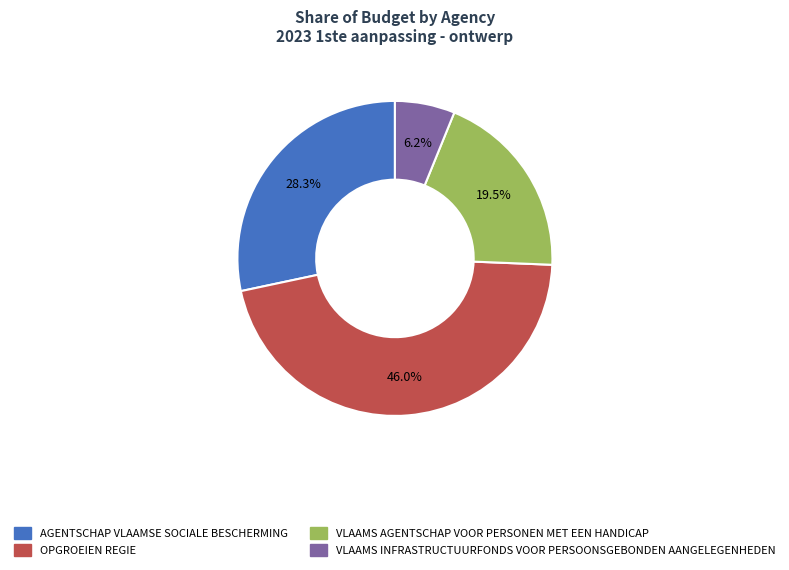

What is the total percentage of VLAAMS AGENTSCHAP VOOR PERSONEN MET EEN HANDICAP and AGENTSCHAP VLAAMSE SOCIALE BESCHERMING?

47.8%